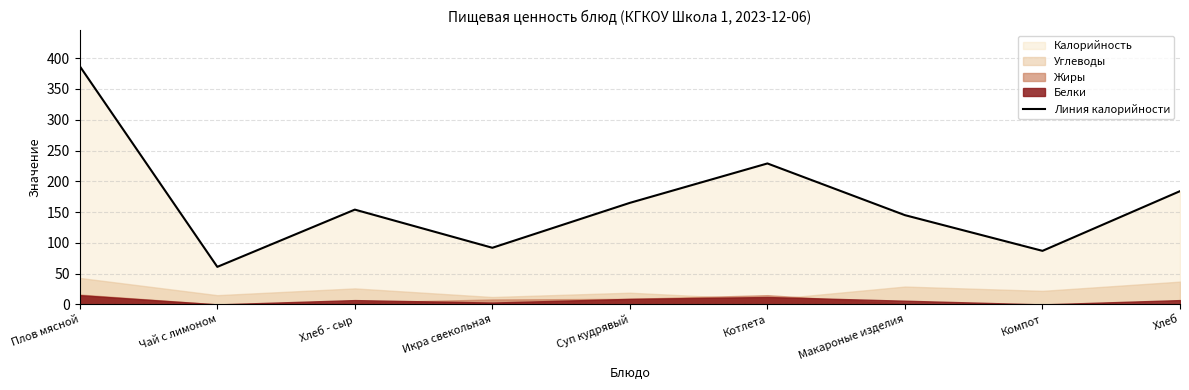

Is it true that Линия калорийности equals 95 at Хлеб?

False